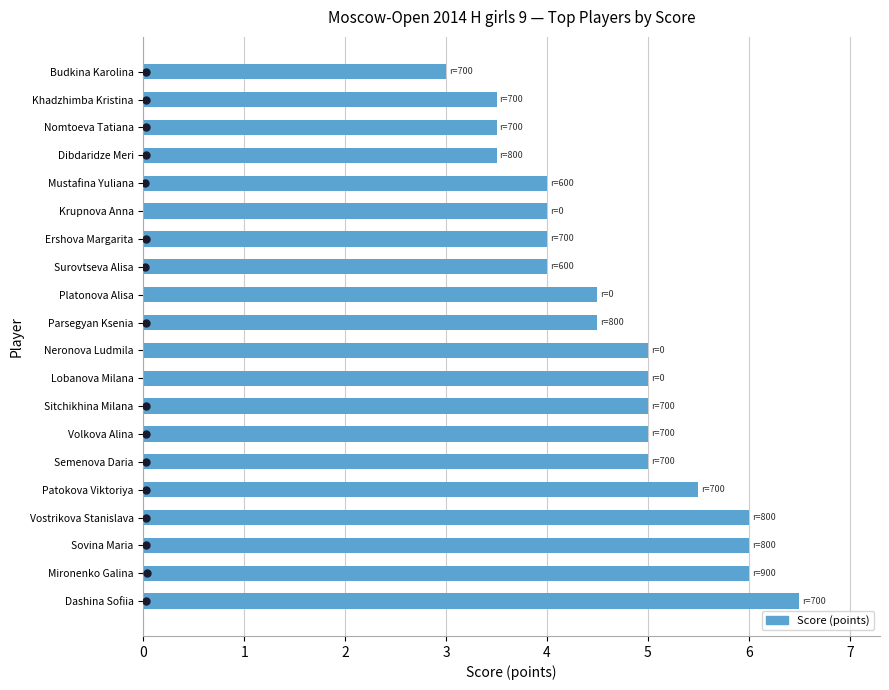

What is the change in value from Mironenko Galina to Nomtoeva Tatiana?

-2.5